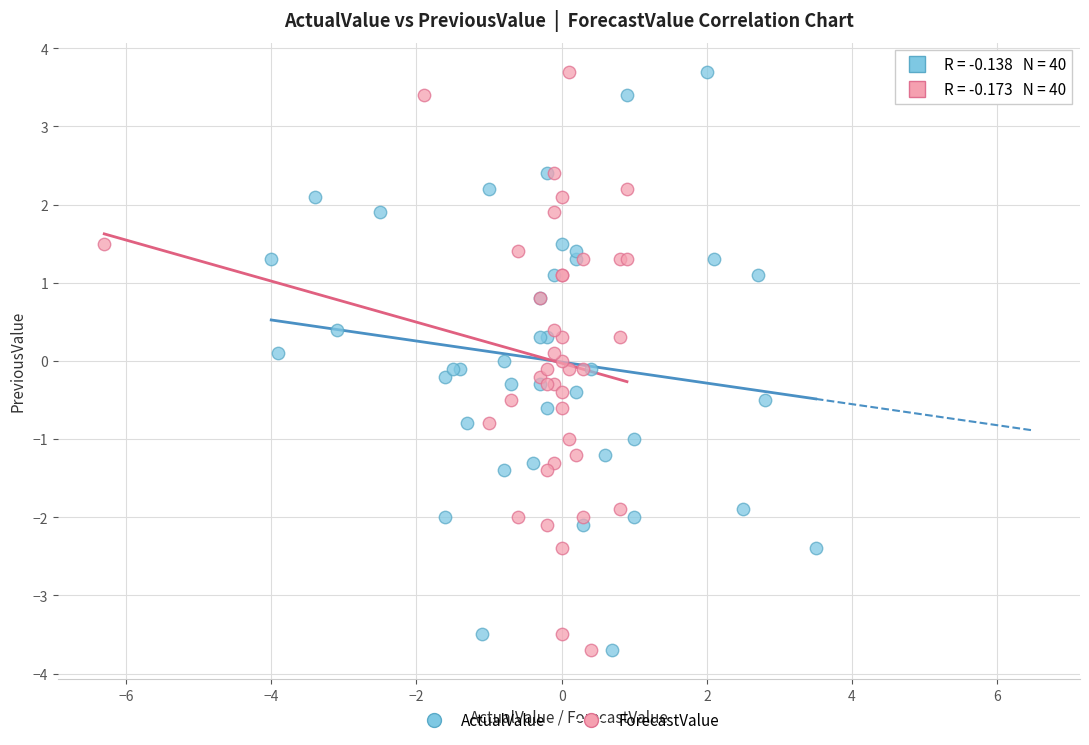

What are all the series names shown in the legend?

ActualValue, ForecastValue